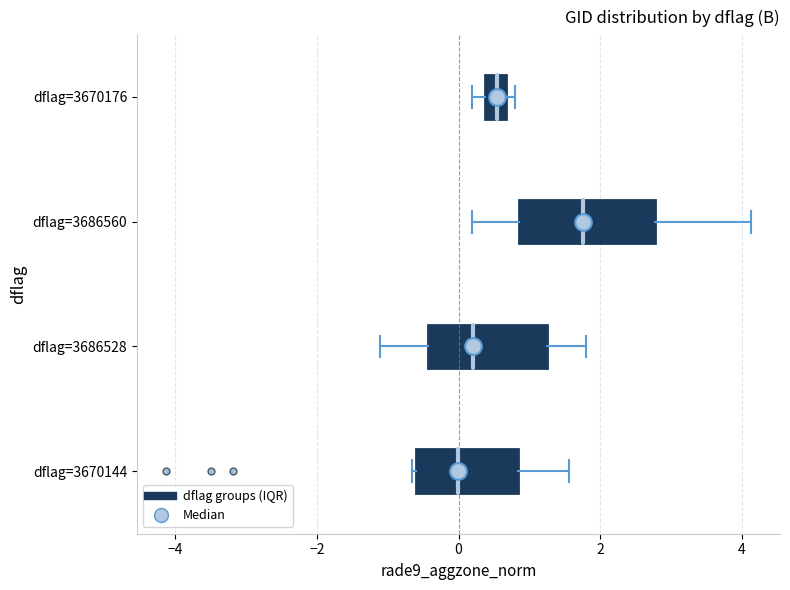

Comparing the boxes themselves (not the whiskers), which one is the widest?

dflag=3686560